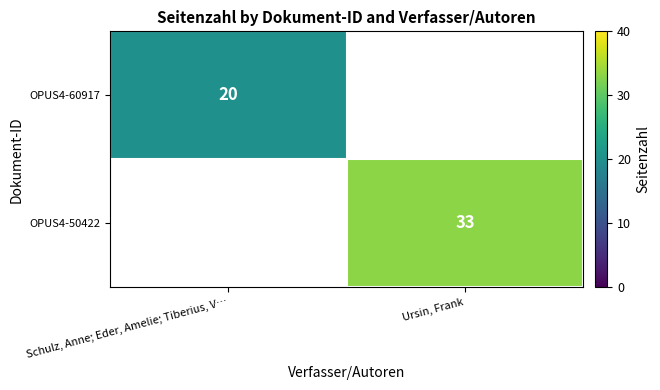

True or false: OPUS4-50422 has a value of 33 at Ursin, Frank.

True